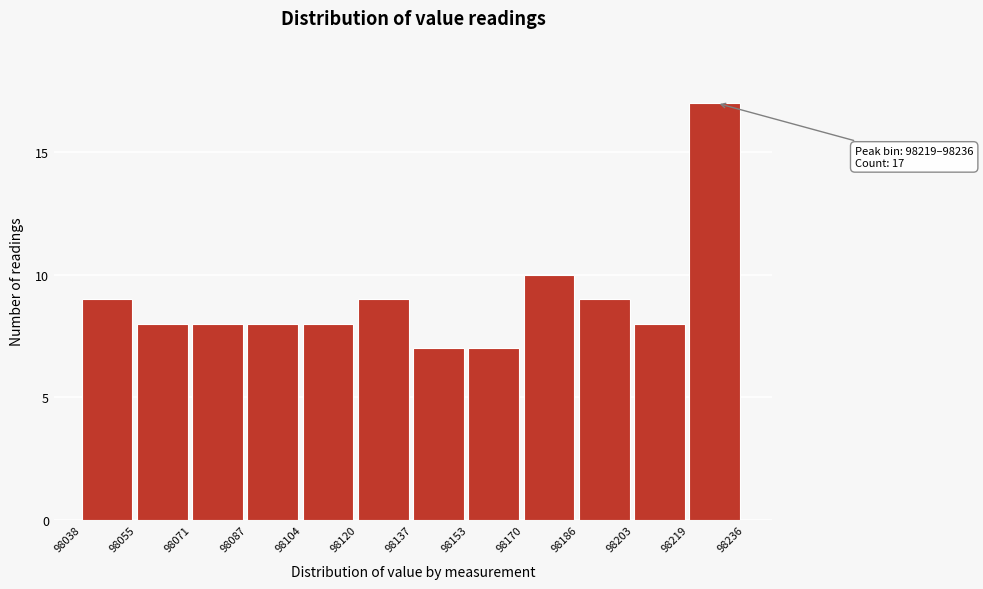

Which range on the x-axis has the tallest bar?

98219 to 98236